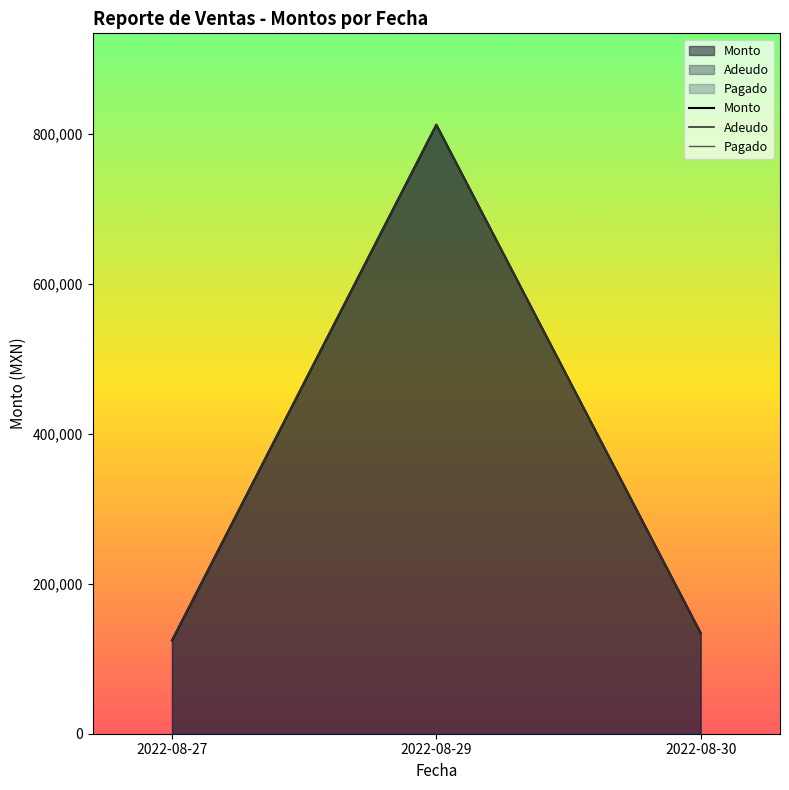

At how many categories does at least one series exceed 592747?

1